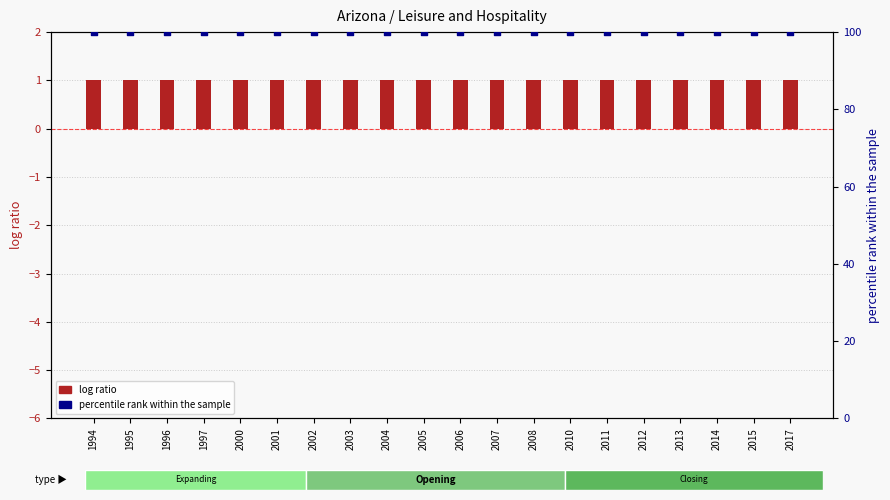

At which category is the sum across all series the highest?

1994